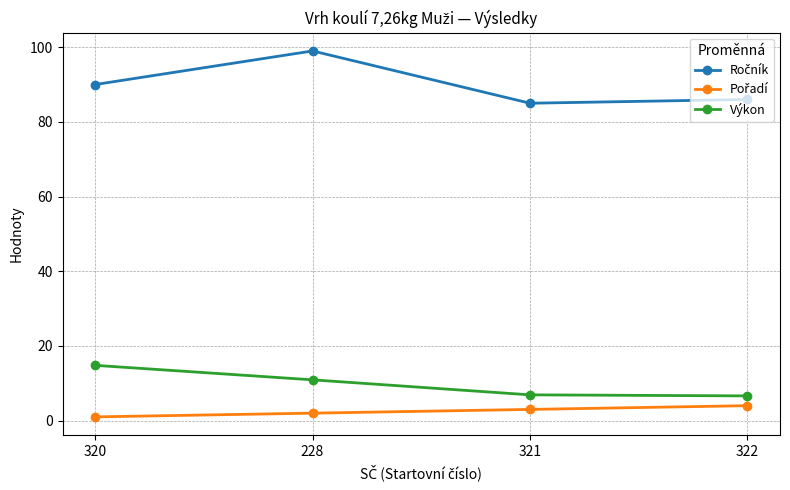

What is the average value of the Výkon series?

9.8